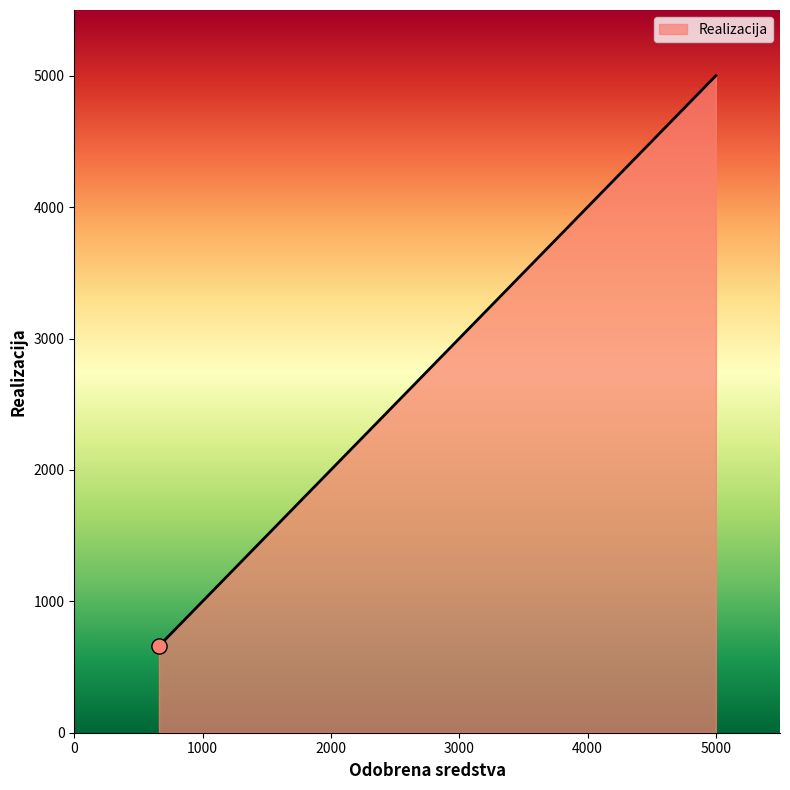

What is the sum of all values?

10000.0